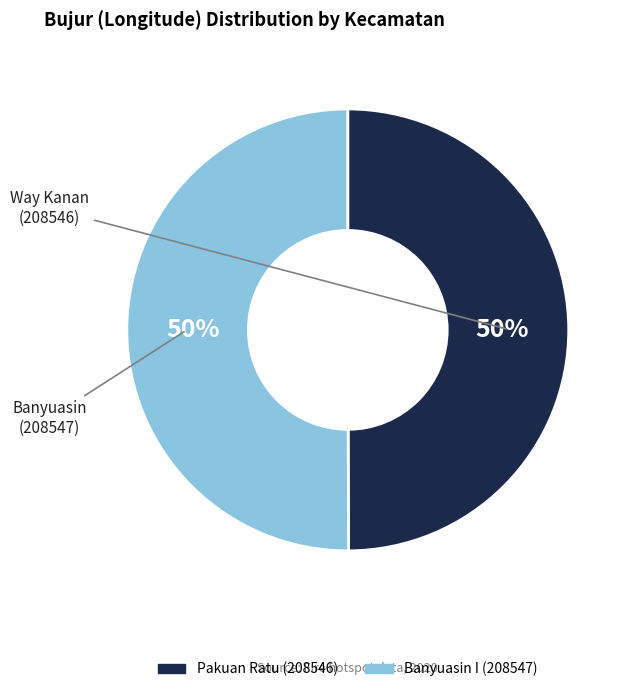

To the nearest percent, what is the combined percentage of Banyuasin I (208547) and Pakuan Ratu (208546)?

100%